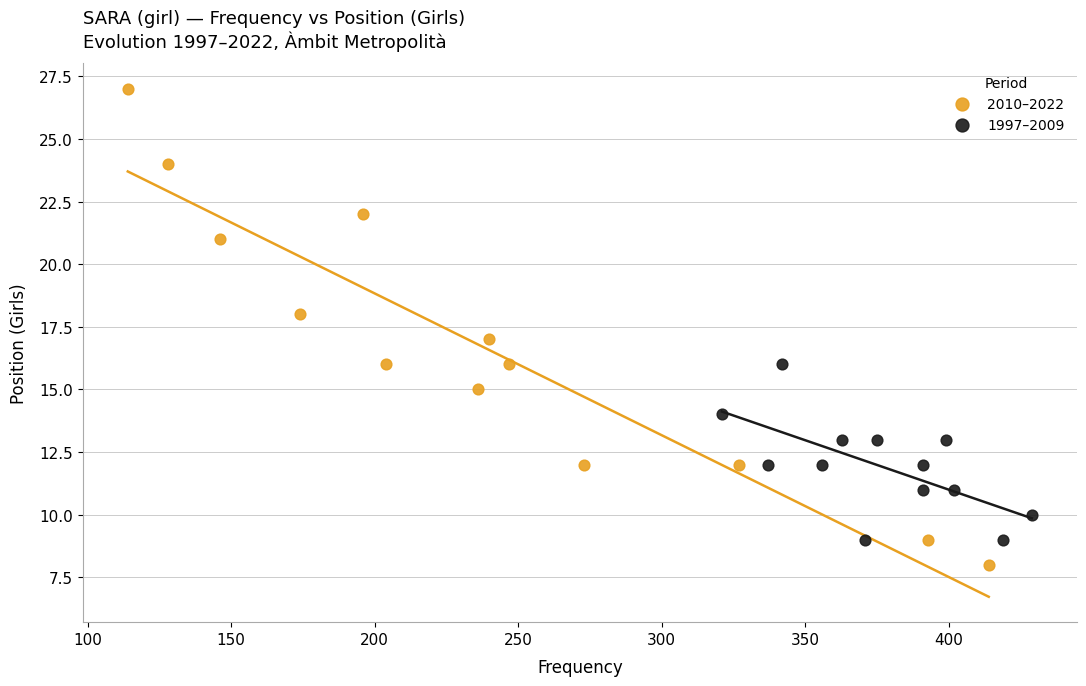

Which series has the widest spread of Y values?

2010–2022